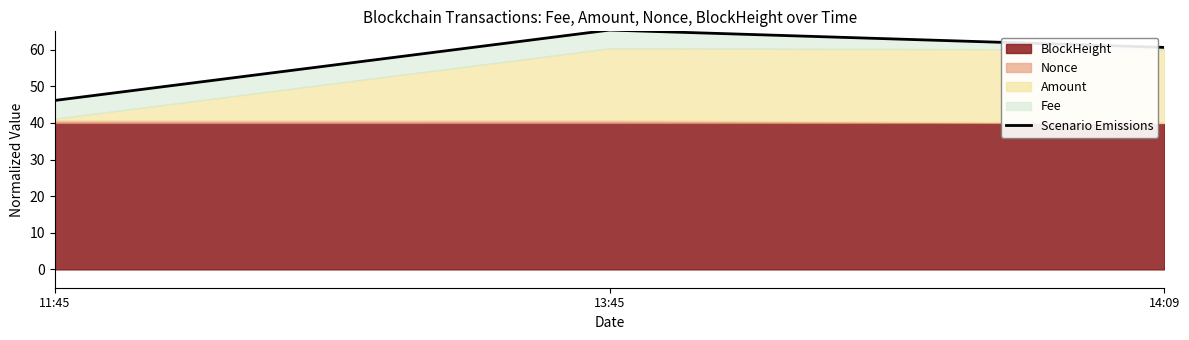

Reading right to left, list all the values displayed in this chart.

14:09=60.6	13:45=65.3	11:45=46.1